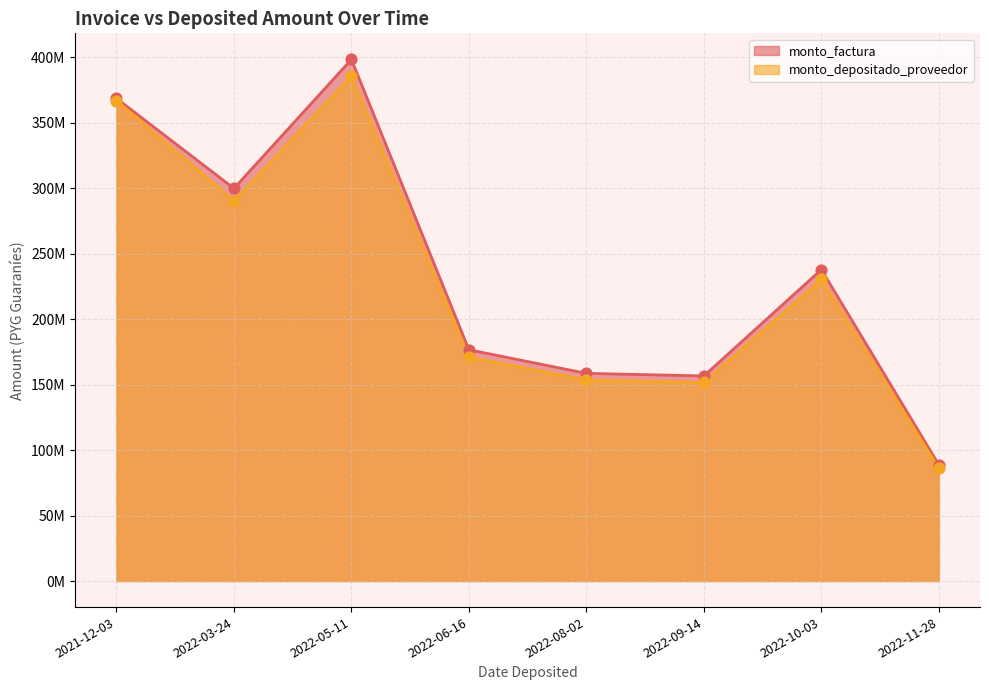

At which category is the sum across all series the highest?

2022-05-11